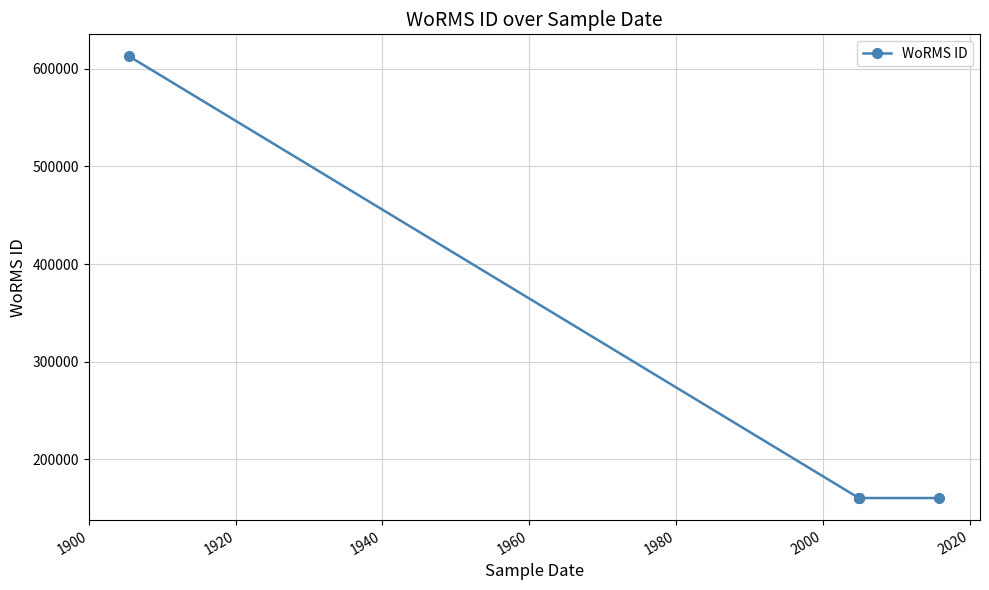

What is the value of the 5th point from the left?

160572